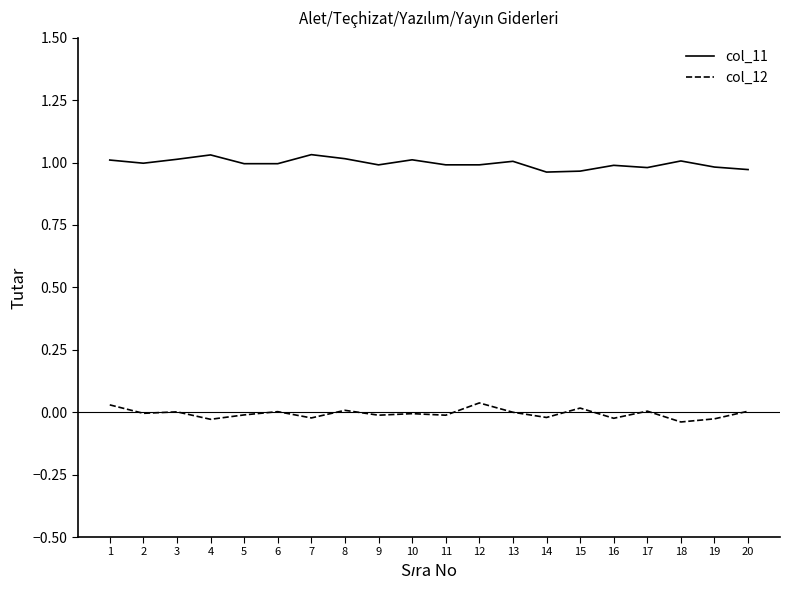

What is the total value across all series at 14?

0.9